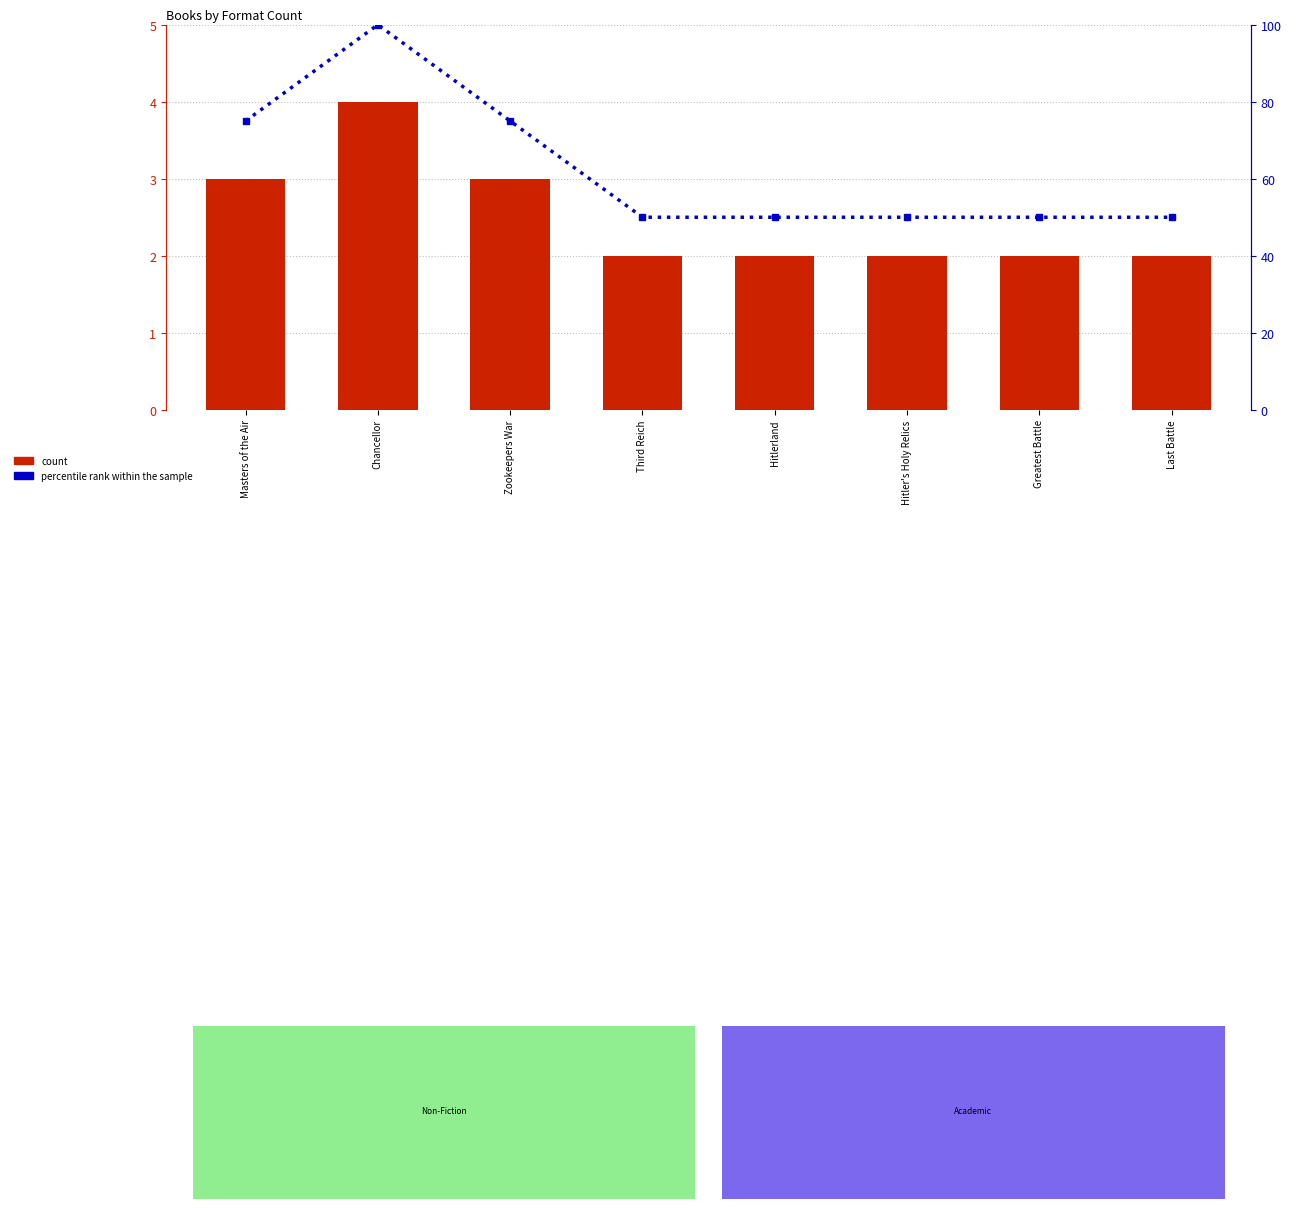

At which category is the sum across all series the highest?

Chancellor